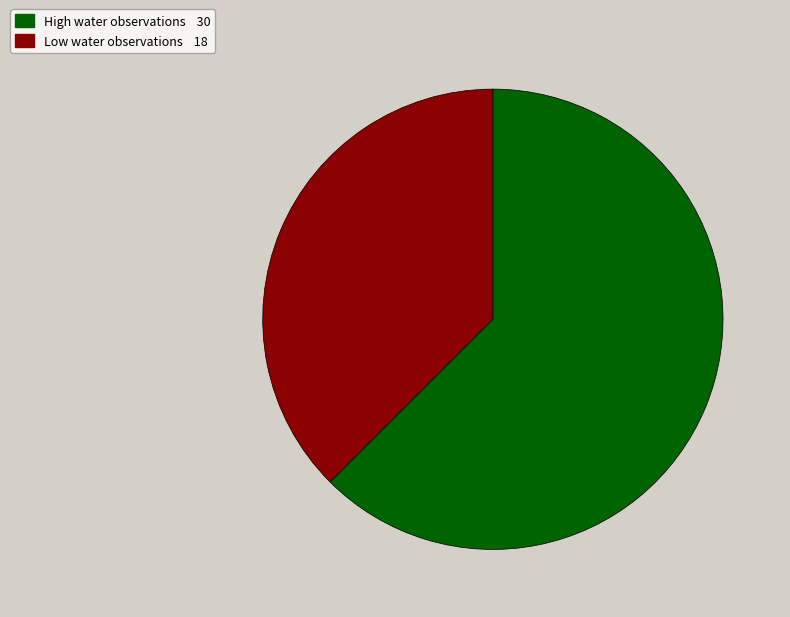

How many segments does this pie chart have?

2